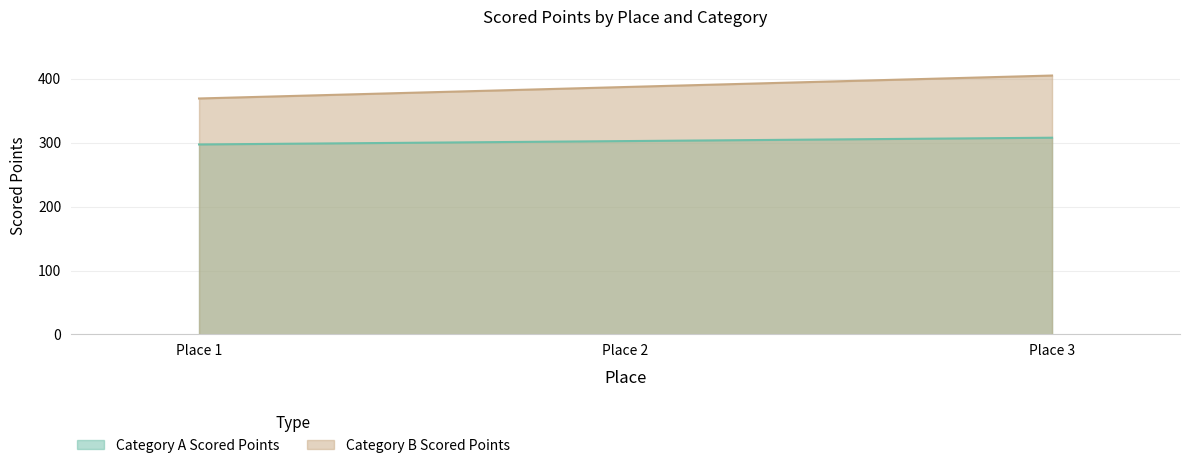

How many series are shown in this chart?

2